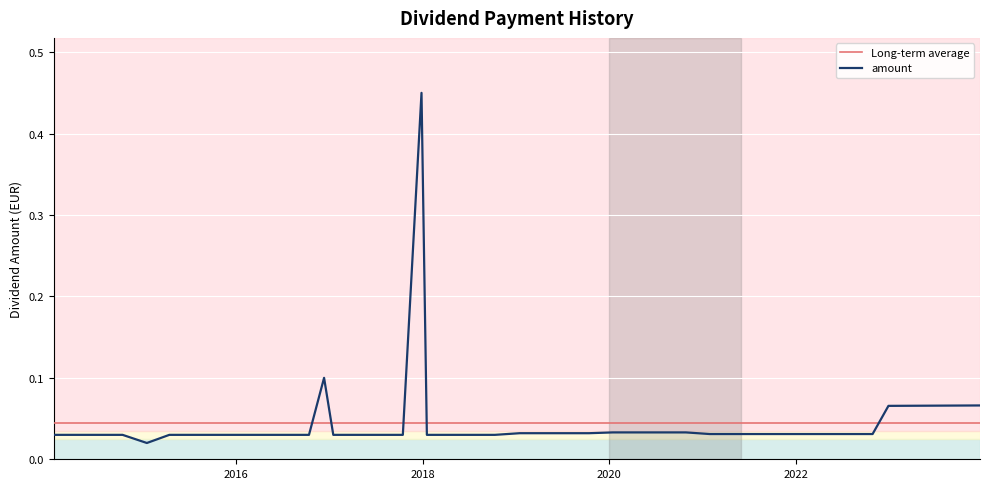

The chart shows a value of 0.0 at 2018-10-11. True or false?

True